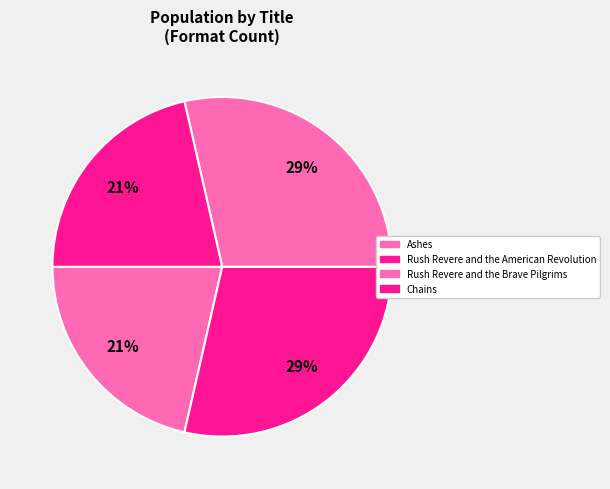

What is the change in value from Rush Revere and the American Revolution to Chains?

-1